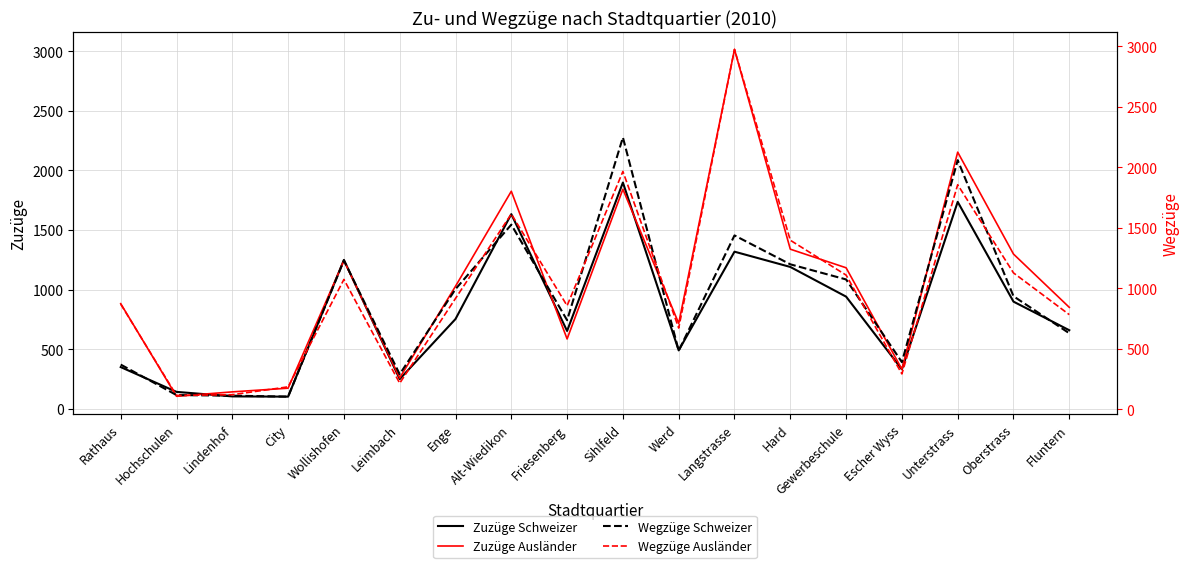

Which series has the largest range (max minus min)?

Zuzüge Ausländer